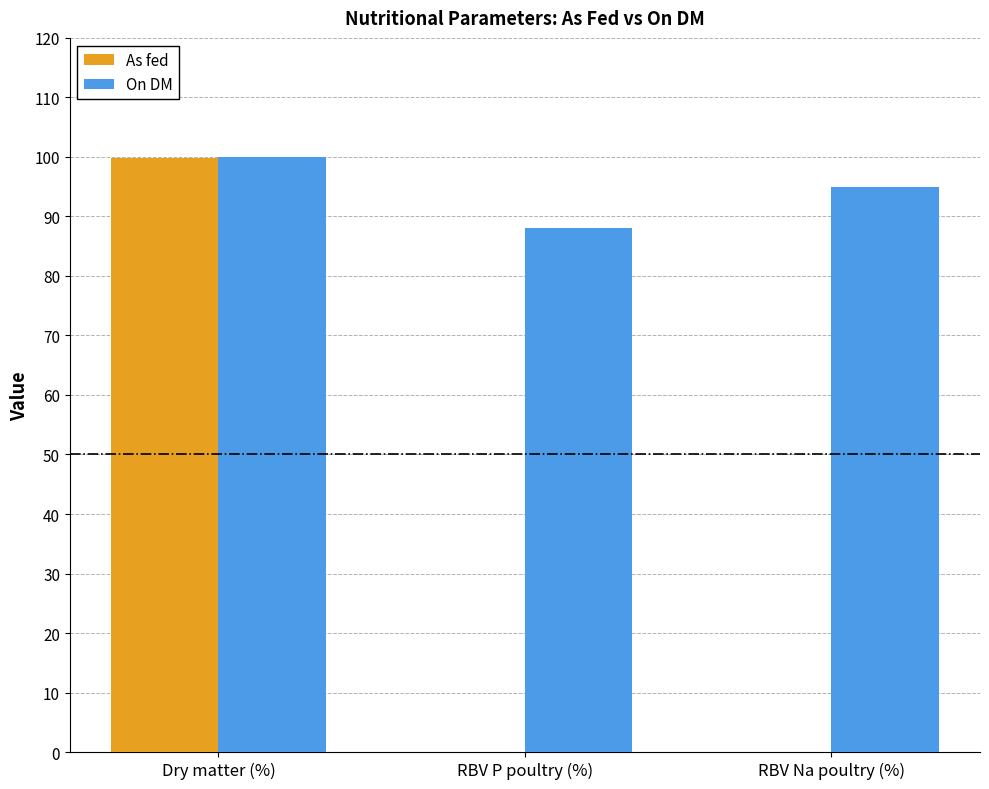

Reading left to right, extract all data points from this chart.

As fed: 99.9	0.0	0.0
On DM: 100.0	88.0	95.0